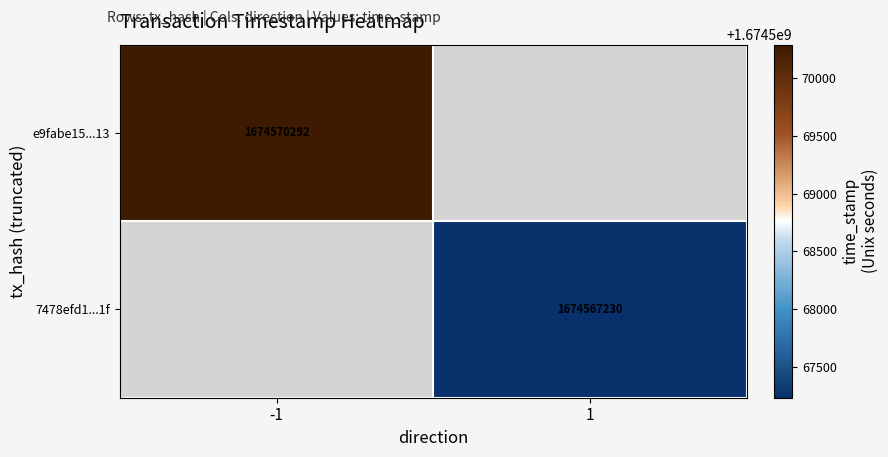

How many categories are shown in the chart?

2